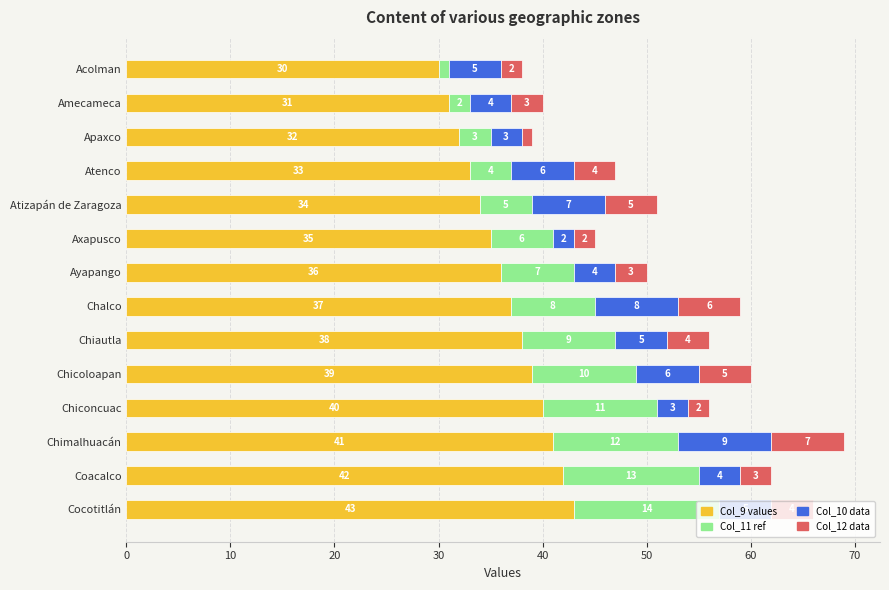

Which category has the lowest value in the Col_9 values series?

Acolman